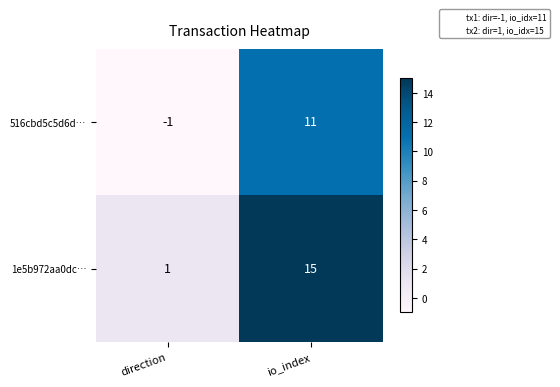

The 1e5b972aa0dc… series shows 15 at io_index. True or false?

True